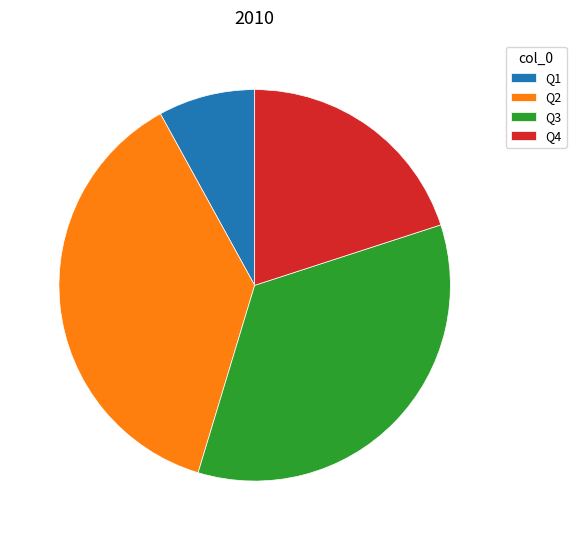

Which has a higher value, Q3 or Q1?

Q3